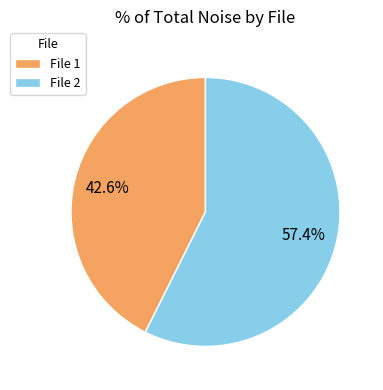

Which slice represents more than half of the pie?

File 2